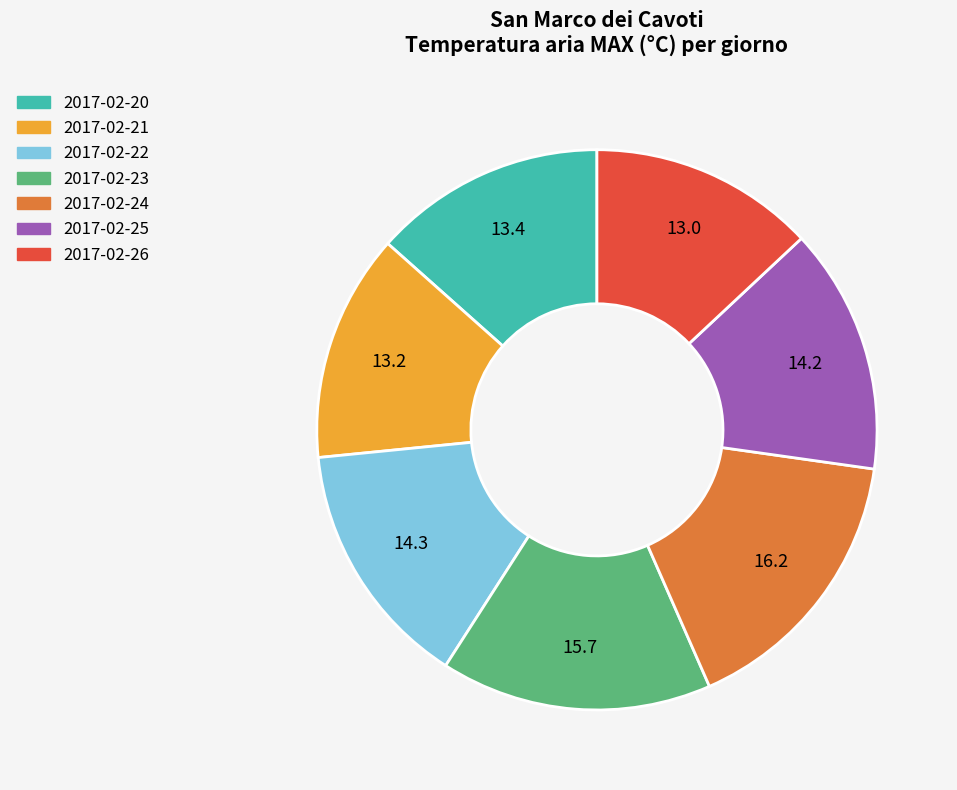

Do 2017-02-26 and 2017-02-20 together represent more than half of the pie?

No